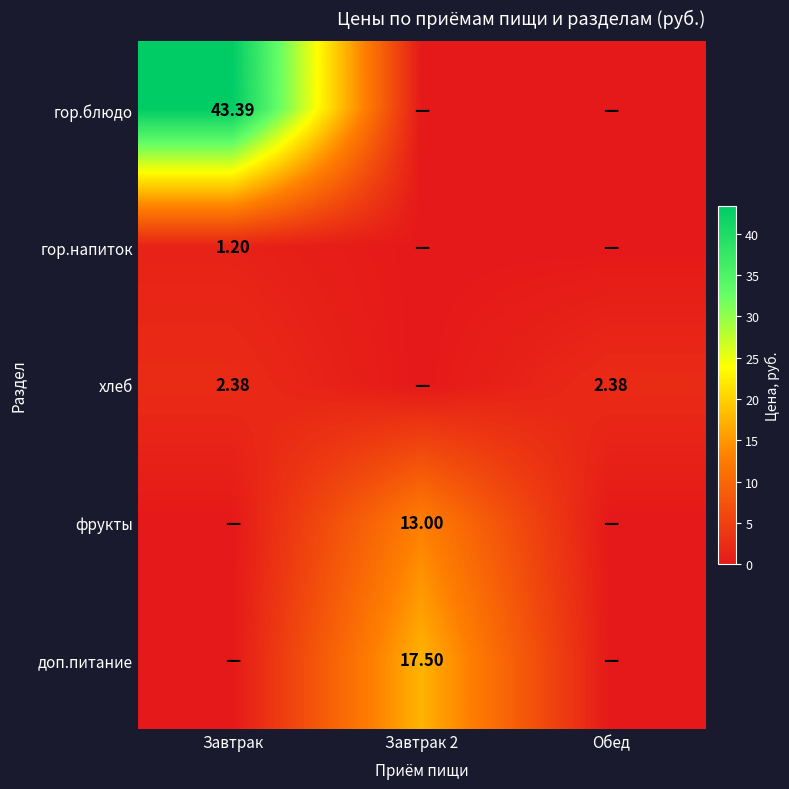

Which has a higher value, Обед or Завтрак?

Завтрак